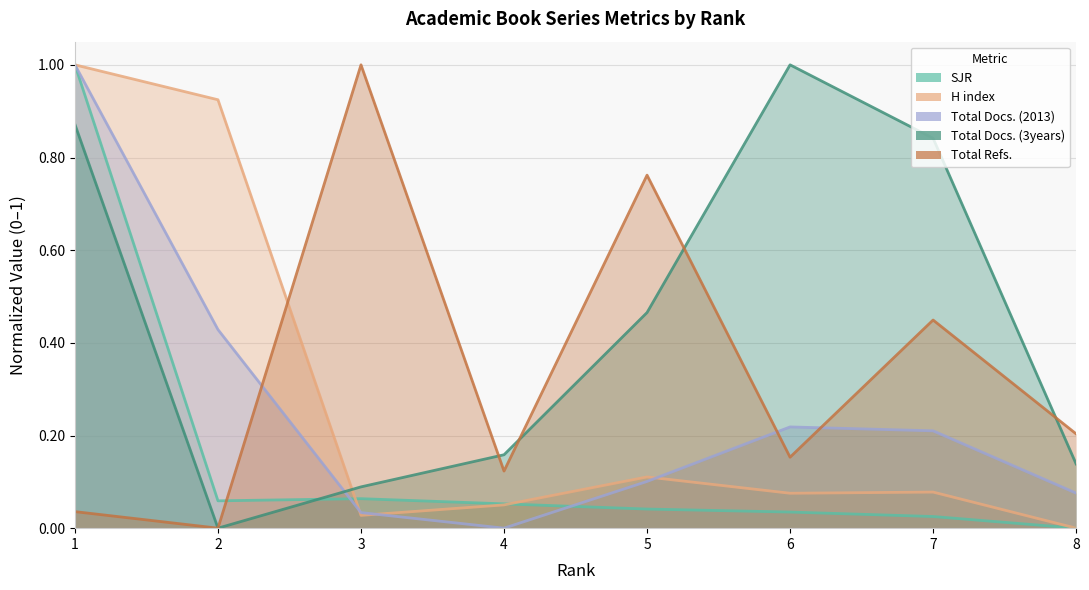

What are all the series names shown in the legend?

SJR, H index, Total Docs. (2013), Total Docs. (3years), Total Refs.